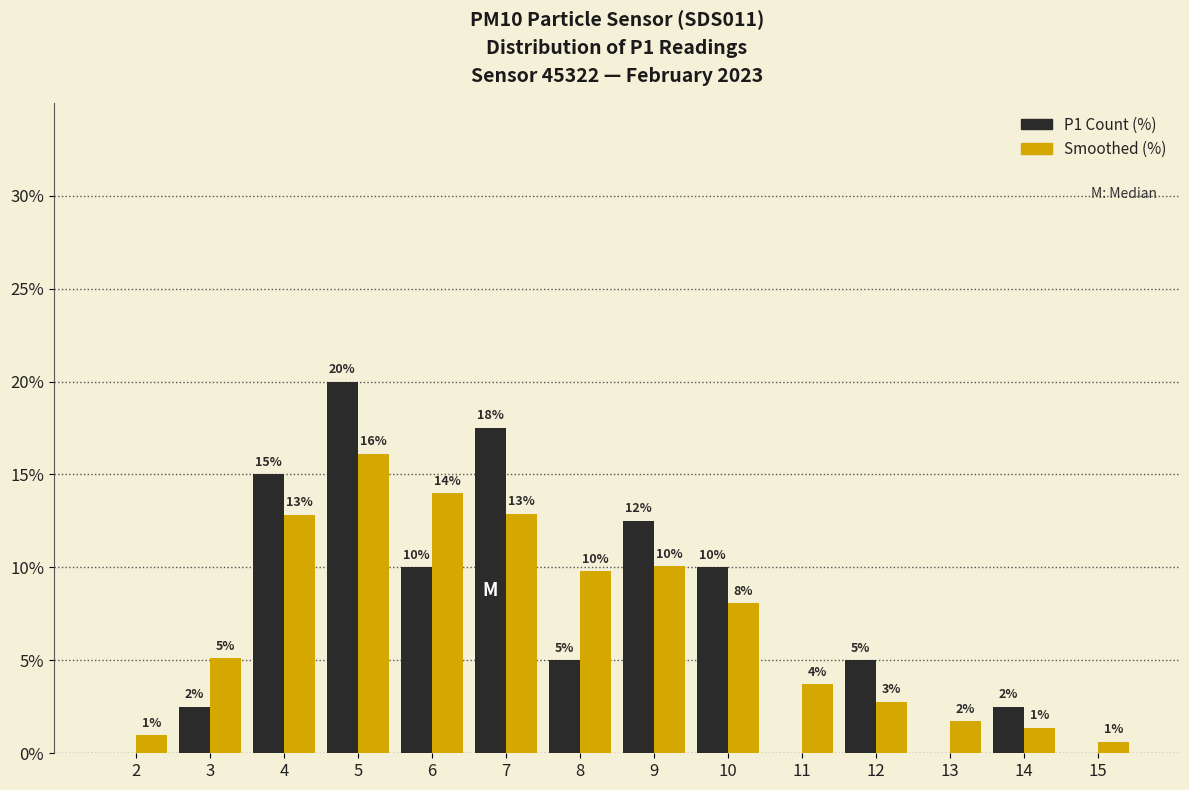

At which category does the chart reach its peak across all series?

5